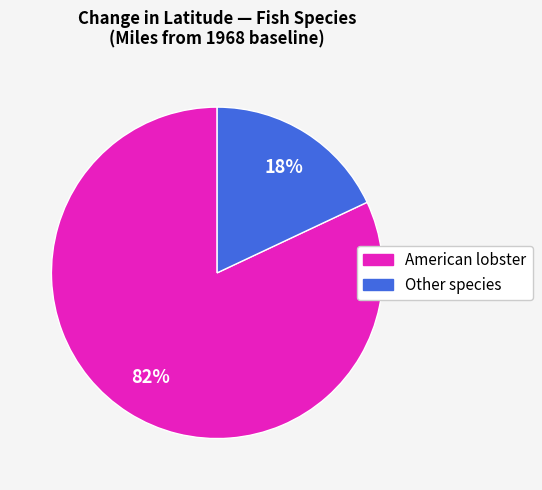

To the nearest percent, what is the average slice percentage?

50%